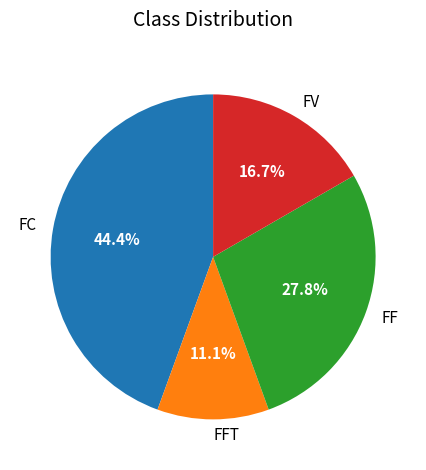

Rank the categories by value from highest to lowest.

FC, FF, FV, FFT